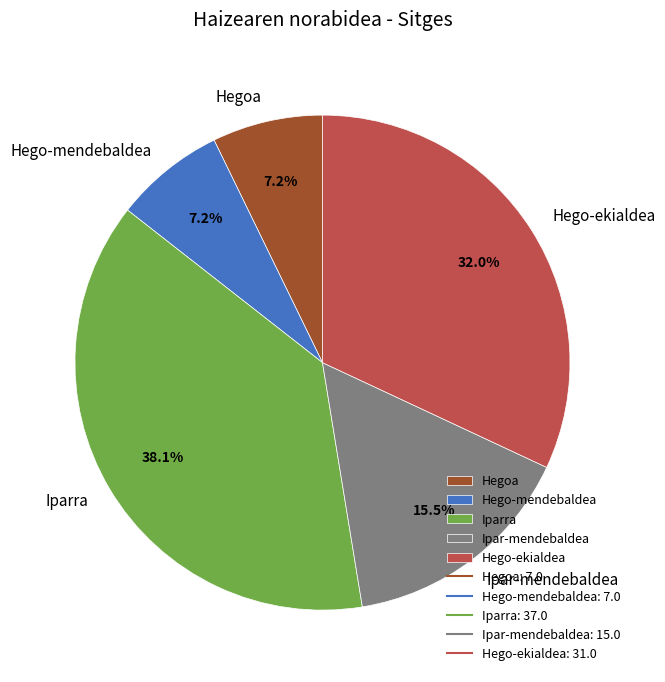

To the nearest percent, what portion does Hego-ekialdea represent?

32%